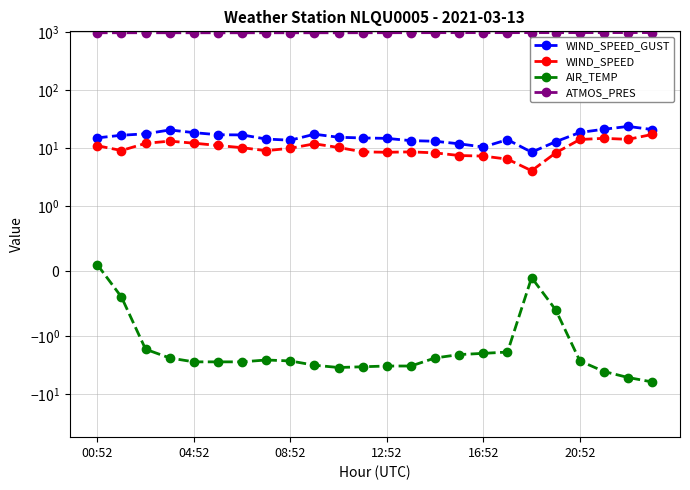

True or false: WIND_SPEED_GUST has more than 0 interior local peaks.

True